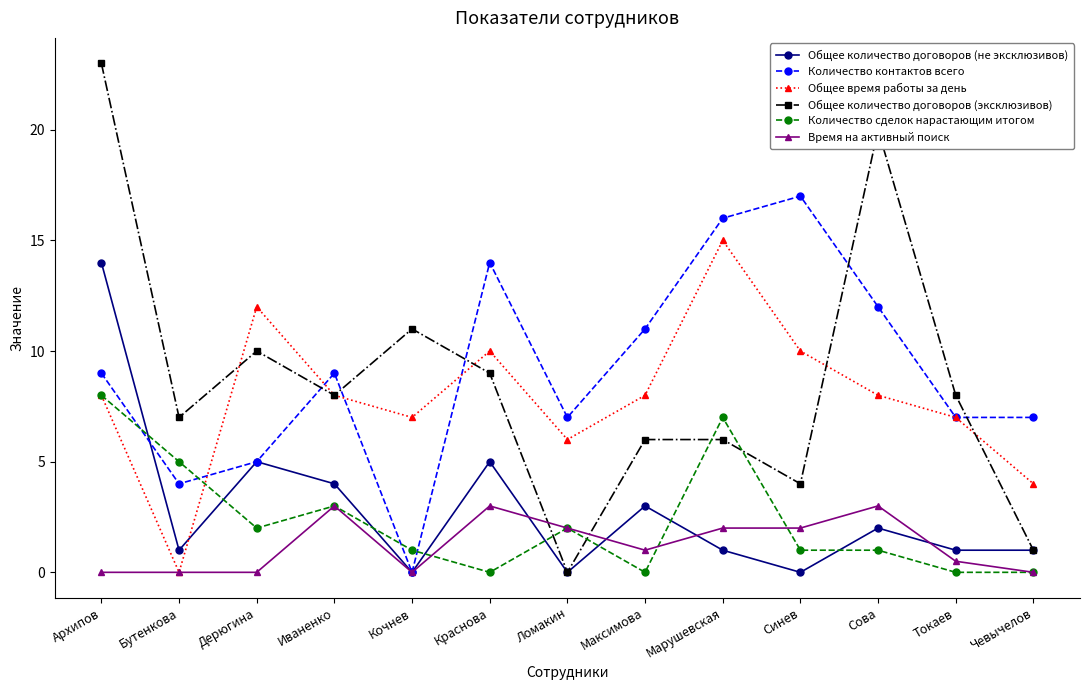

Does the chart have visible grid lines?

No